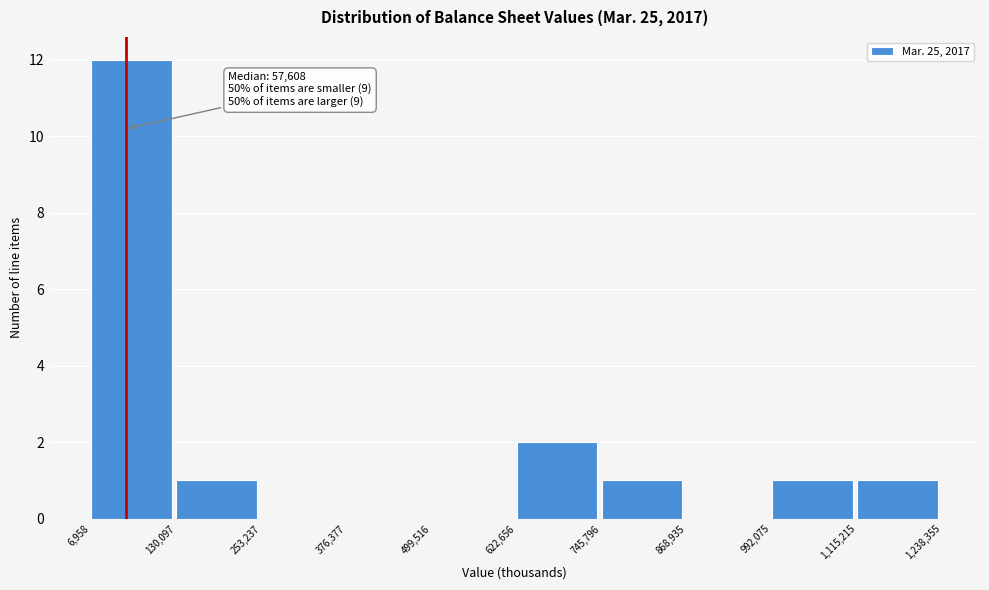

Over which range of the x-axis is the bar tallest?

6,958 to 130,097